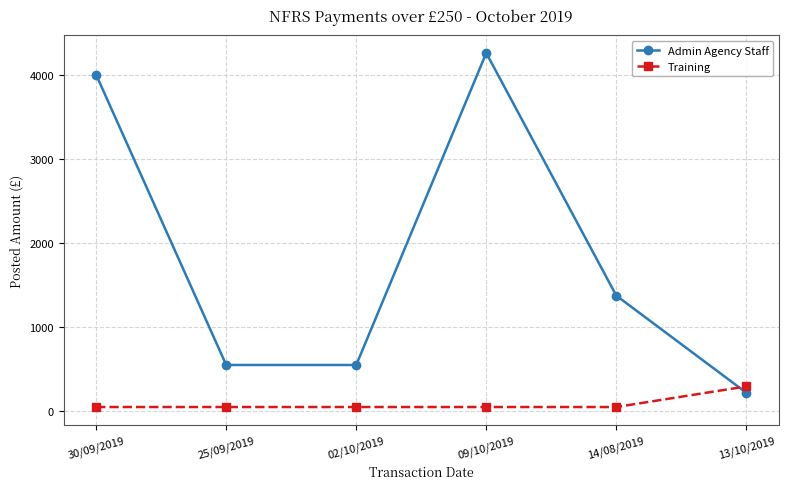

What is the average value of the Training series?

90.8